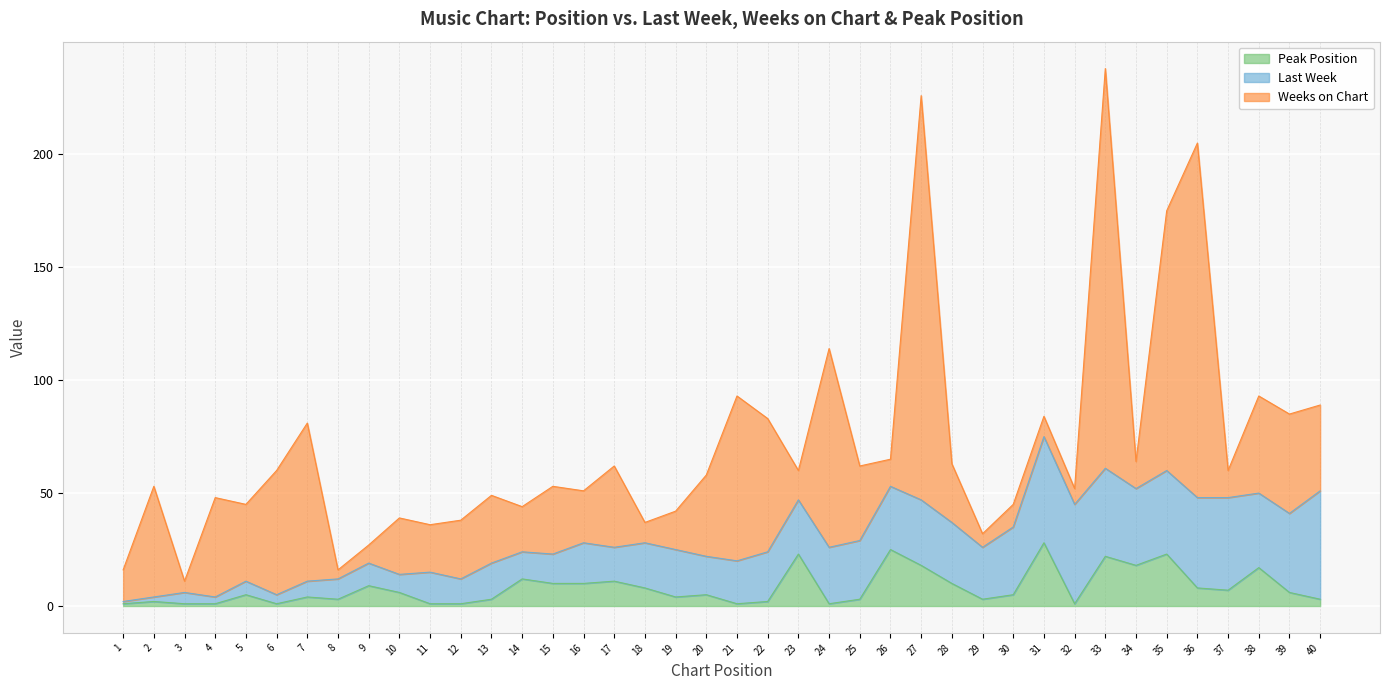

At which category is the sum across all series the highest?

33